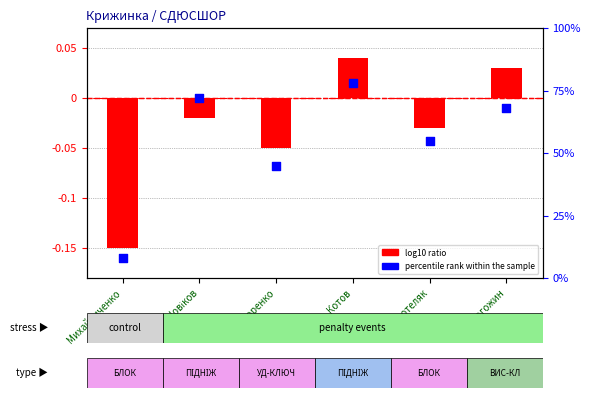

Is the value of log10 ratio at Федоренко greater than the value of percentile rank within the sample at Новіков?

No